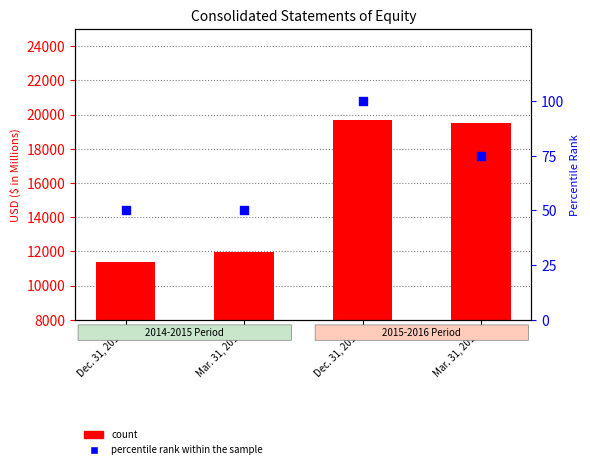

What is the total value across all series at Mar. 31, 2016?

19569